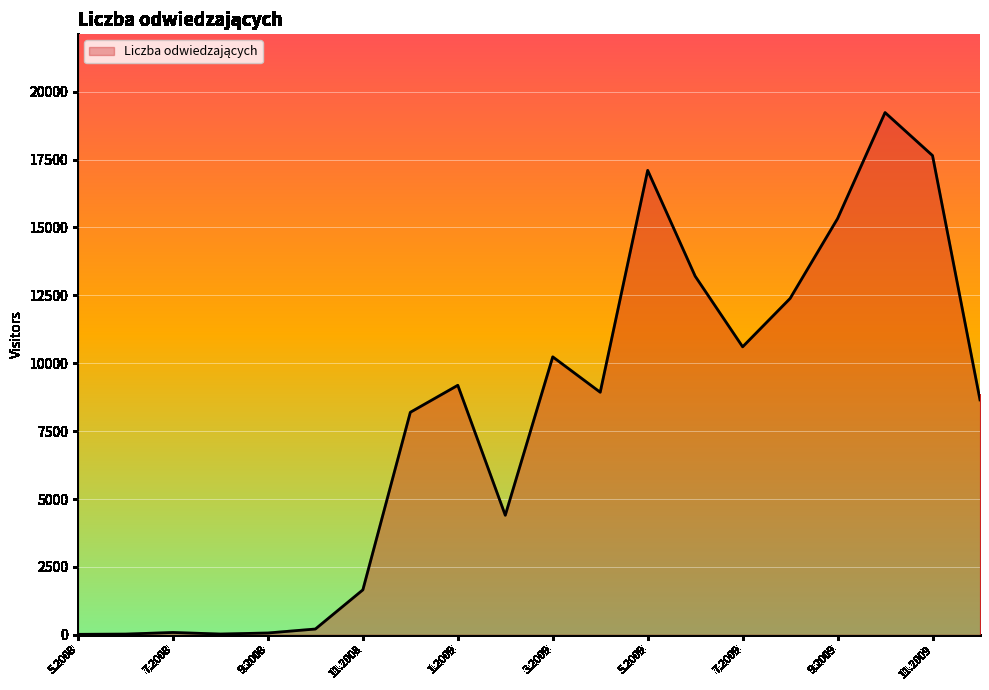

What is the average value?

7860